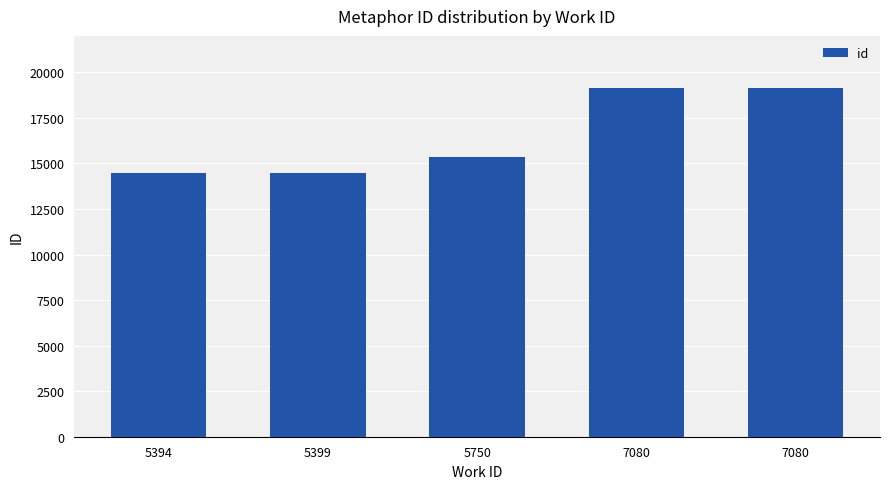

Reading right to left, extract all data points from this chart.

7080=19129	7080=19128	5750=15329	5399=14496	5394=14484